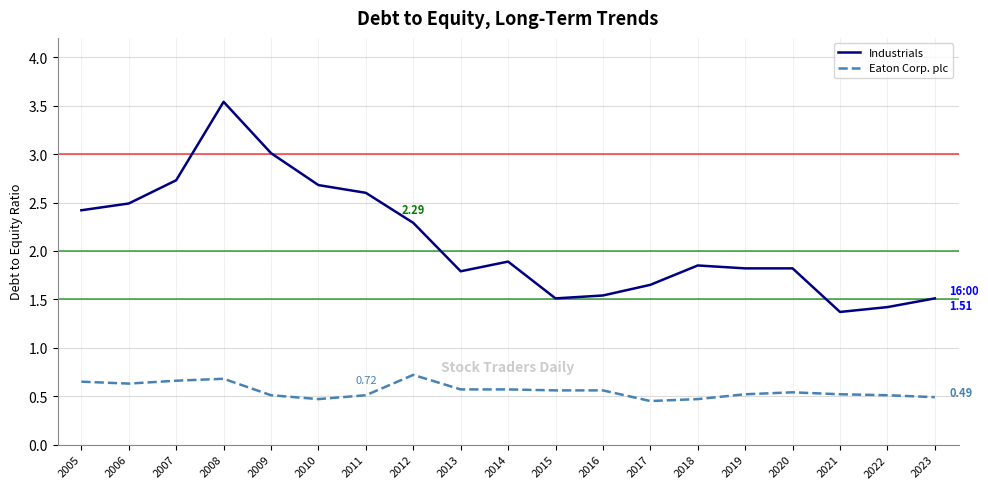

True or false: Eaton Corp. plc has a value of 0.3 at 2011.

False